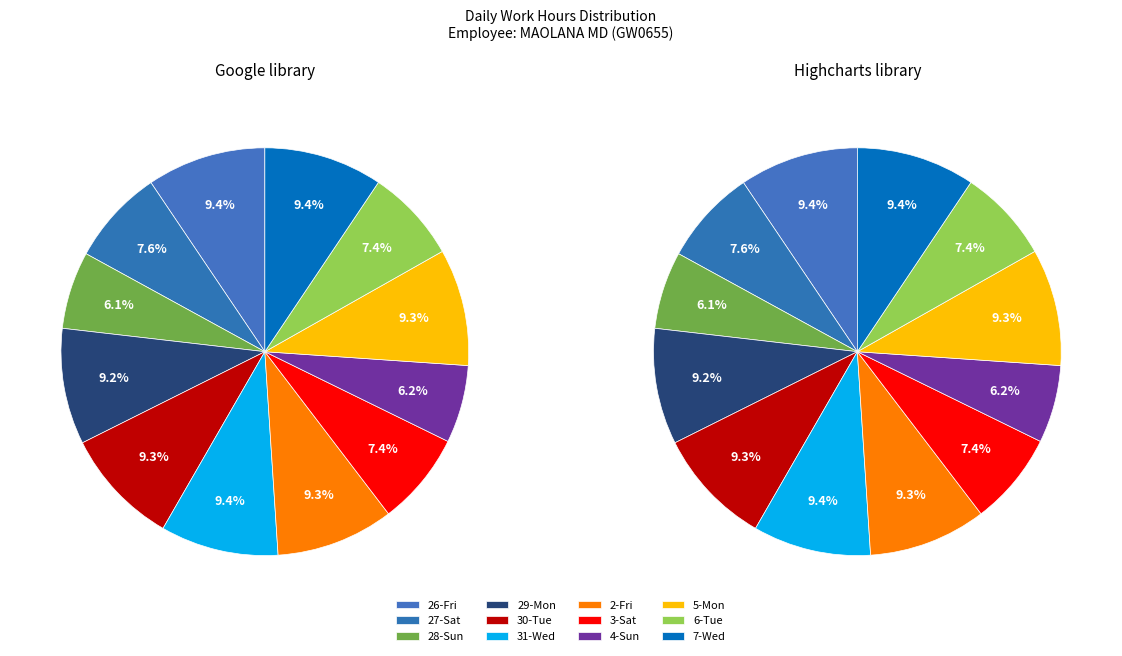

Combined, what portion of the pie is 3-Sat and 5-Mon?

16.6%